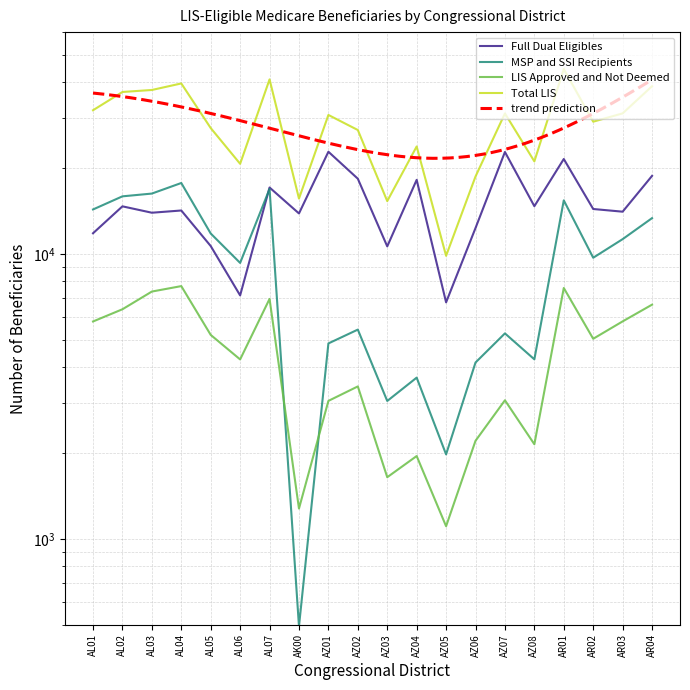

Does the chart have visible grid lines?

Yes